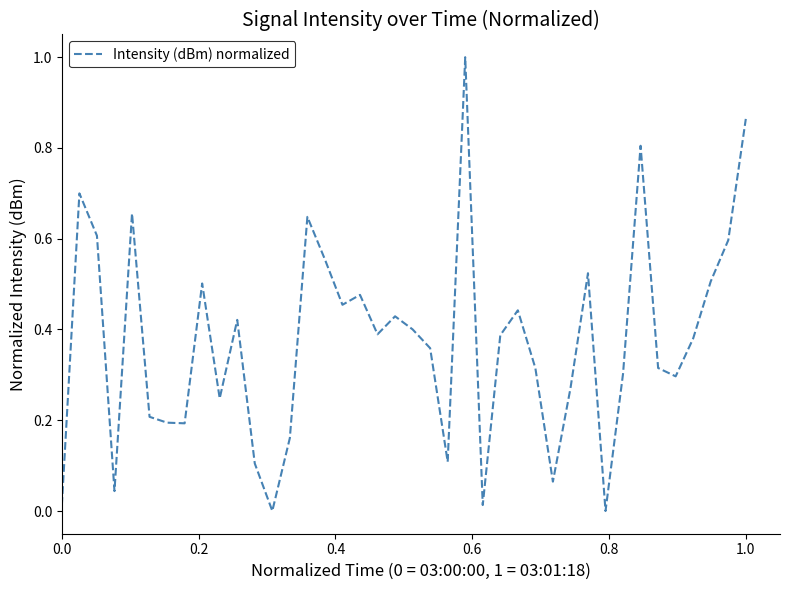

True or false: there are more than 0 points higher than both neighbors.

True